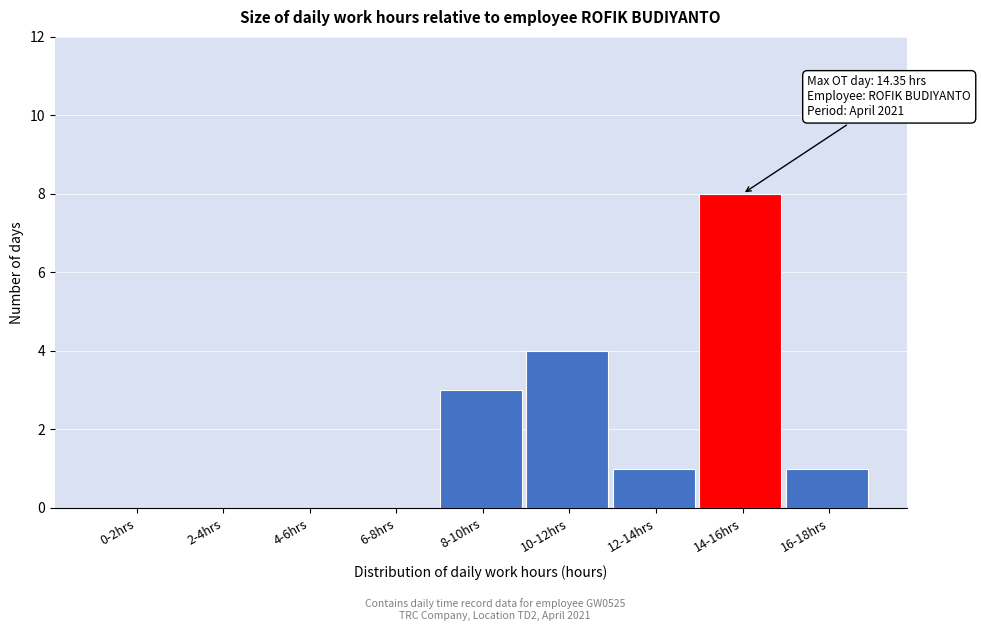

Reading right to left, extract all data points from this chart.

16-18hrs=1	14-16hrs=8	12-14hrs=1	10-12hrs=4	8-10hrs=3	6-8hrs=0	4-6hrs=0	2-4hrs=0	0-2hrs=0